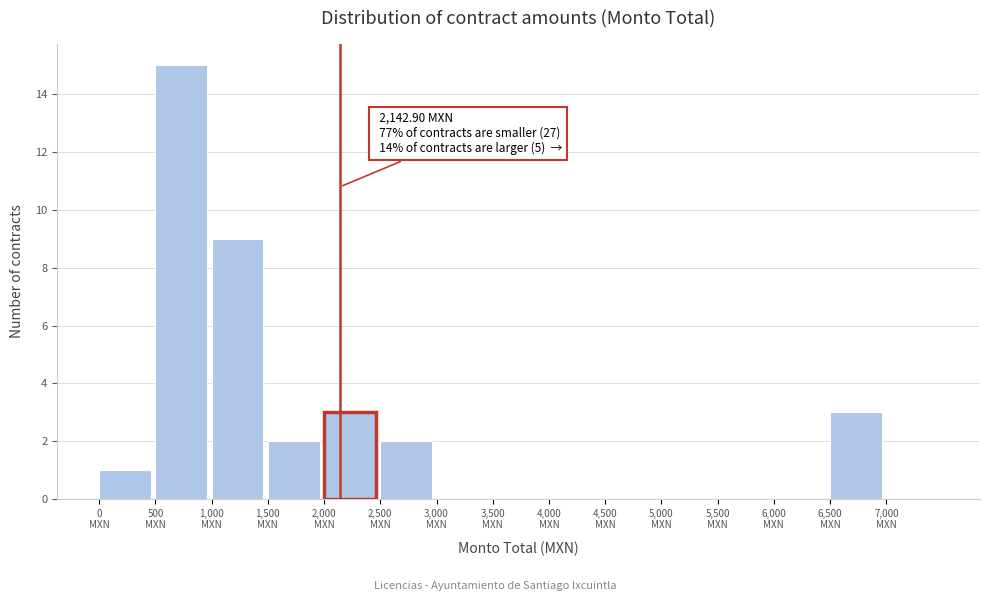

Over which range of the x-axis is the bar tallest?

500 to 1000